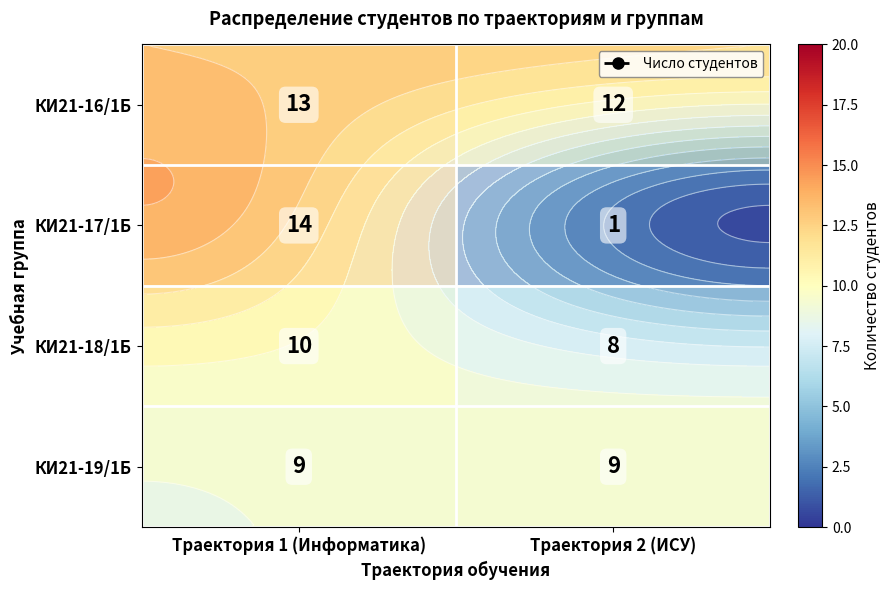

Is it true that КИ21-18/1Б equals 8 at Траектория 2 (ИСУ)?

True